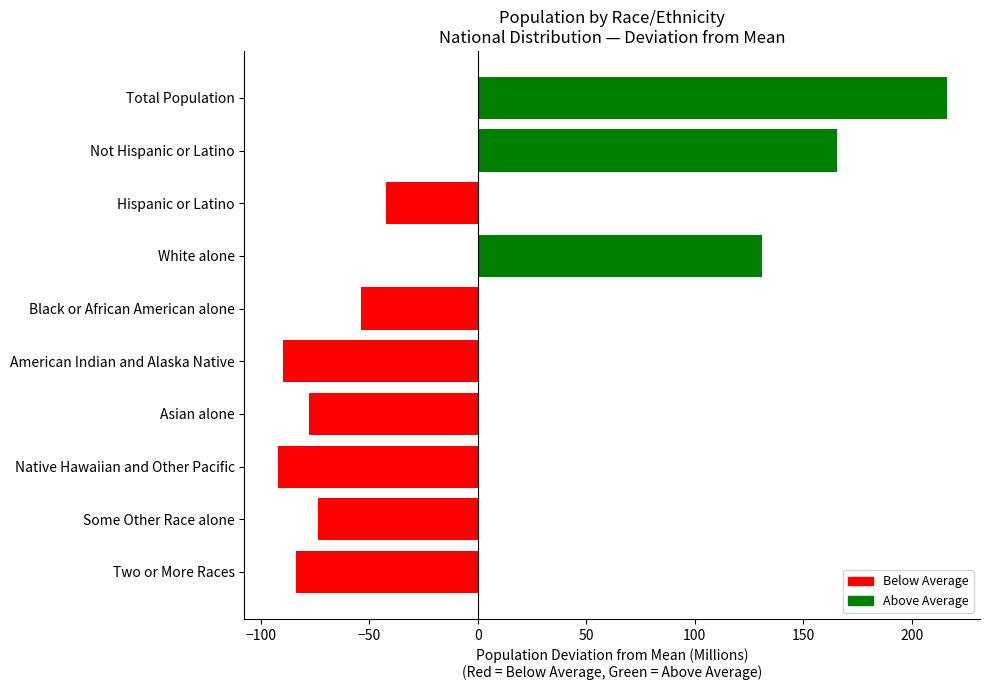

What is the label of the 3rd bar from the bottom?

Native Hawaiian and Other Pacific